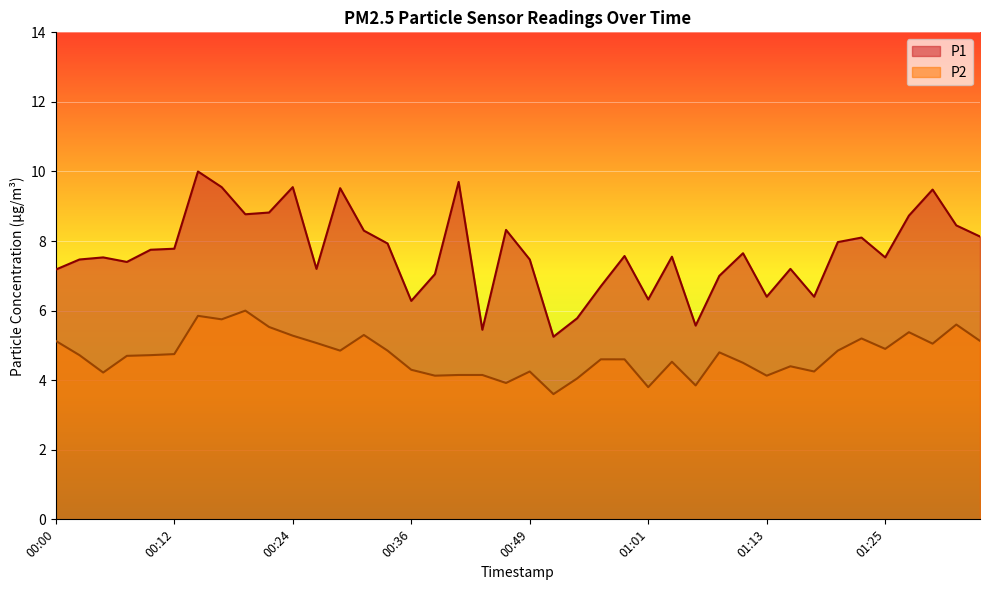

True or false: P1 and P2 intersect in this chart.

False